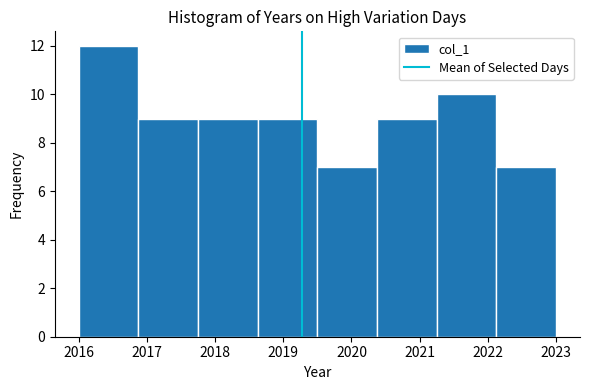

What is the height of the bar covering 2019.5 to 2020.4 on the x-axis? Neither the bar edges nor the heights are printed on the chart, so give them approximately, as read against the axes.

7